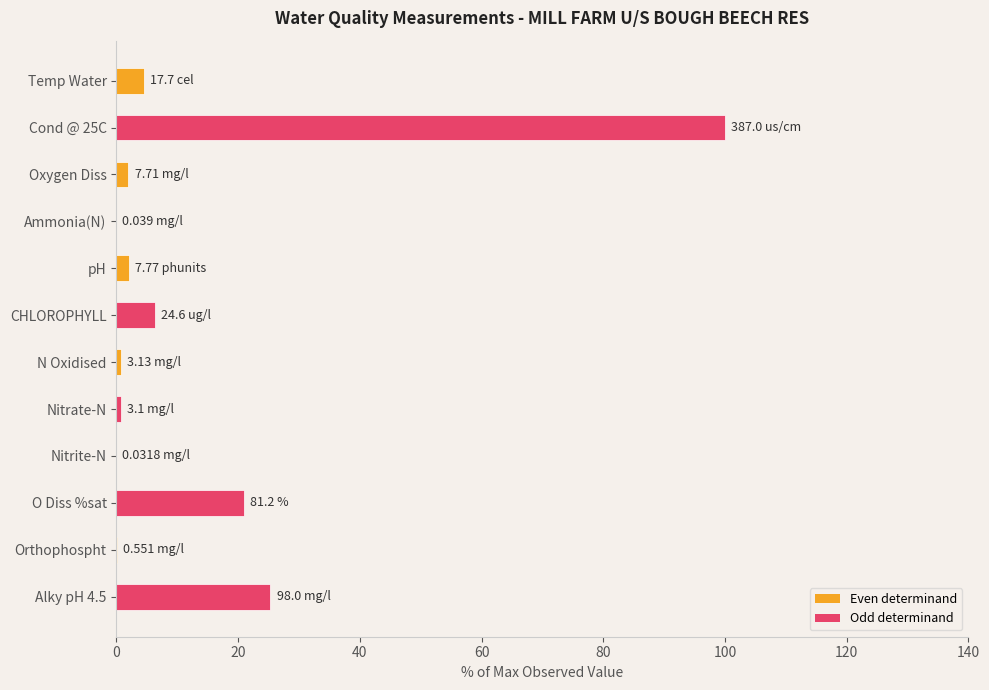

How many data points does each series have?

12